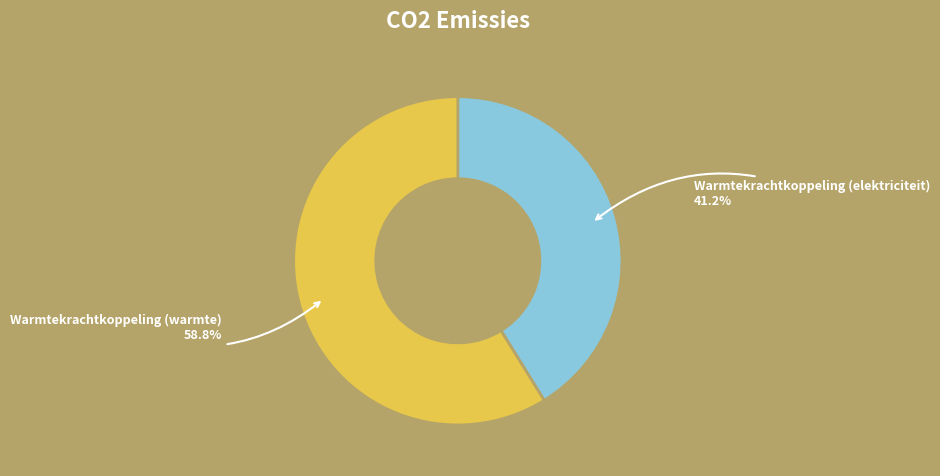

Approximately how many times larger is the value at Warmtekrachtkoppeling (warmte) compared to Warmtekrachtkoppeling (elektriciteit)?

1.4